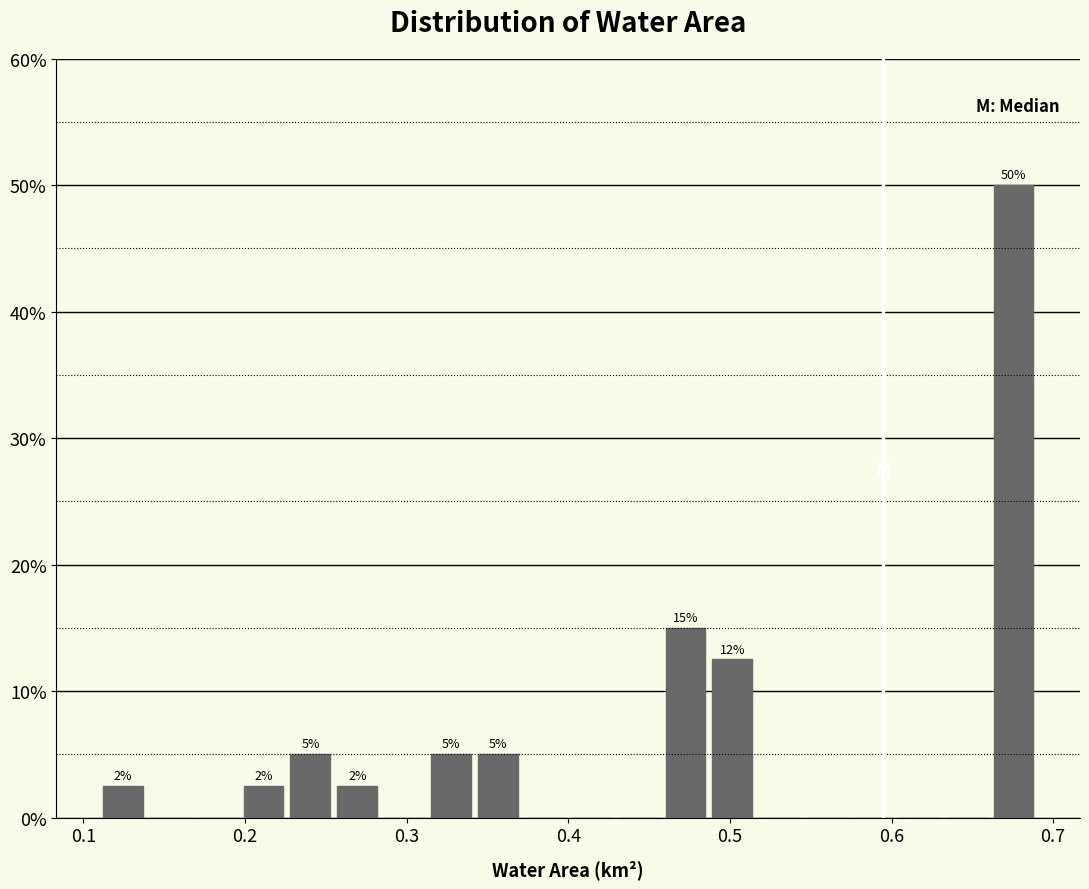

Around what value on the x-axis is the tallest bar? Give the approximate position of its centre, as read against the axis.

0.68